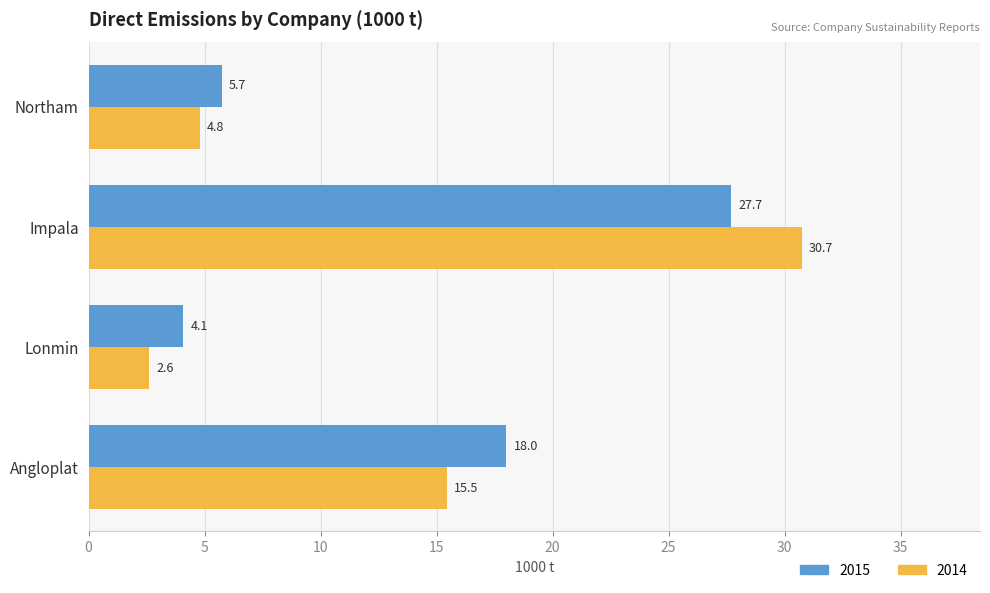

Read the 2014 value at Impala.

30.7